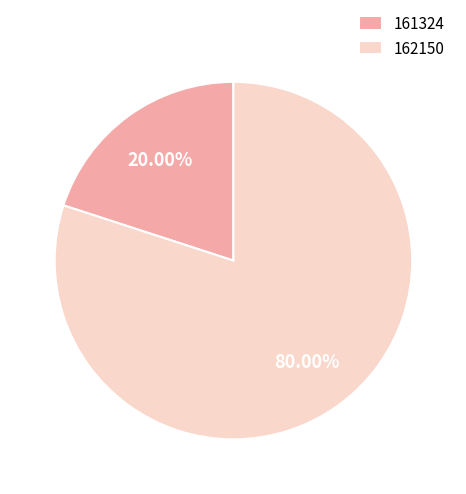

Is the sum of 161324 and 162150 greater than half?

Yes